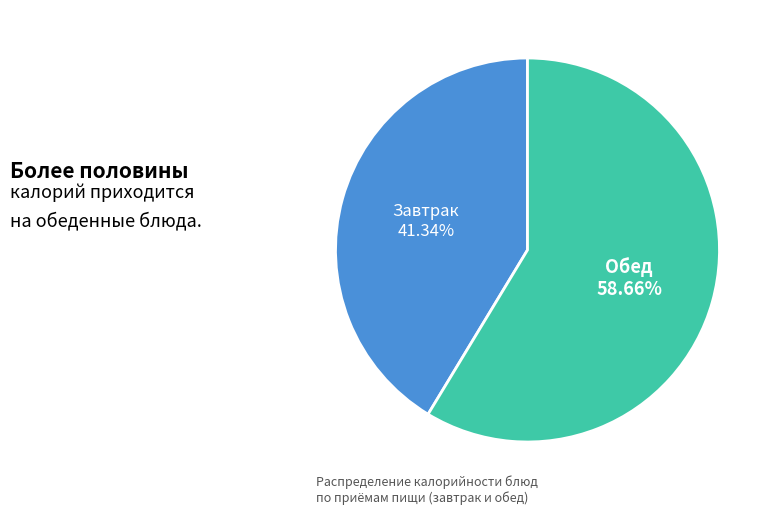

Is there a majority slice in this chart?

Yes